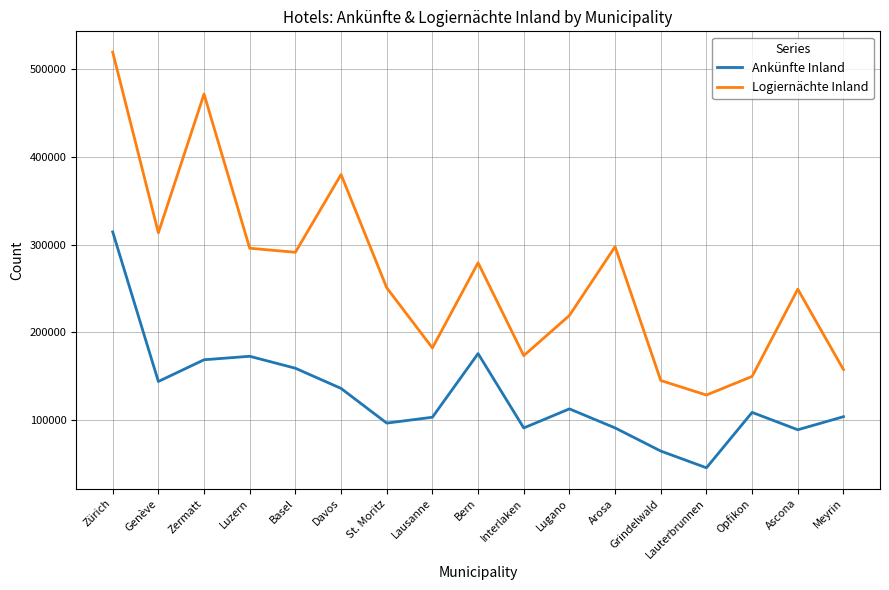

The value of Logiernächte Inland at Interlaken is 173492. True or false?

True